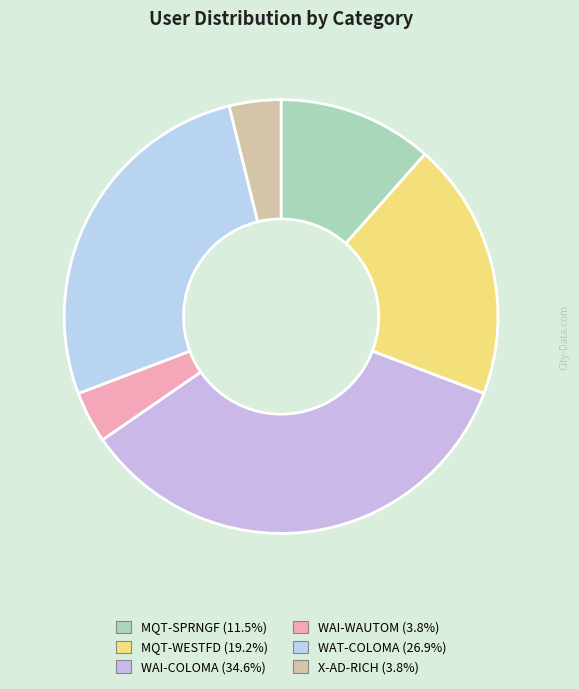

Is it true that WAI-WAUTOM is 10% of the pie?

False